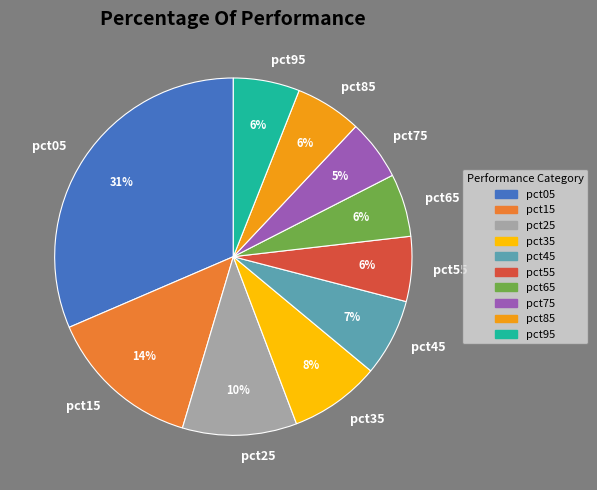

The pct75 slice represents 13% of the pie. True or false?

False